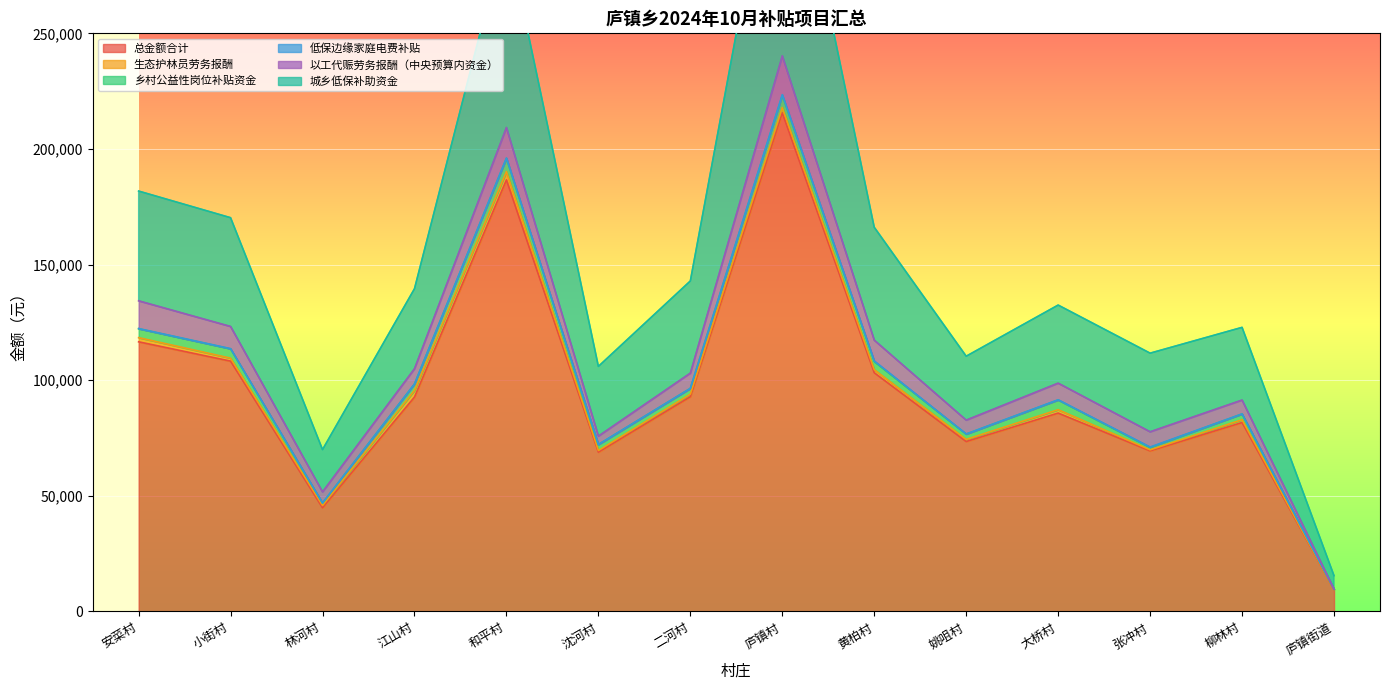

True or false: 低保边缘家庭电费补贴 has a value of 87.2 at 黄柏村.

False